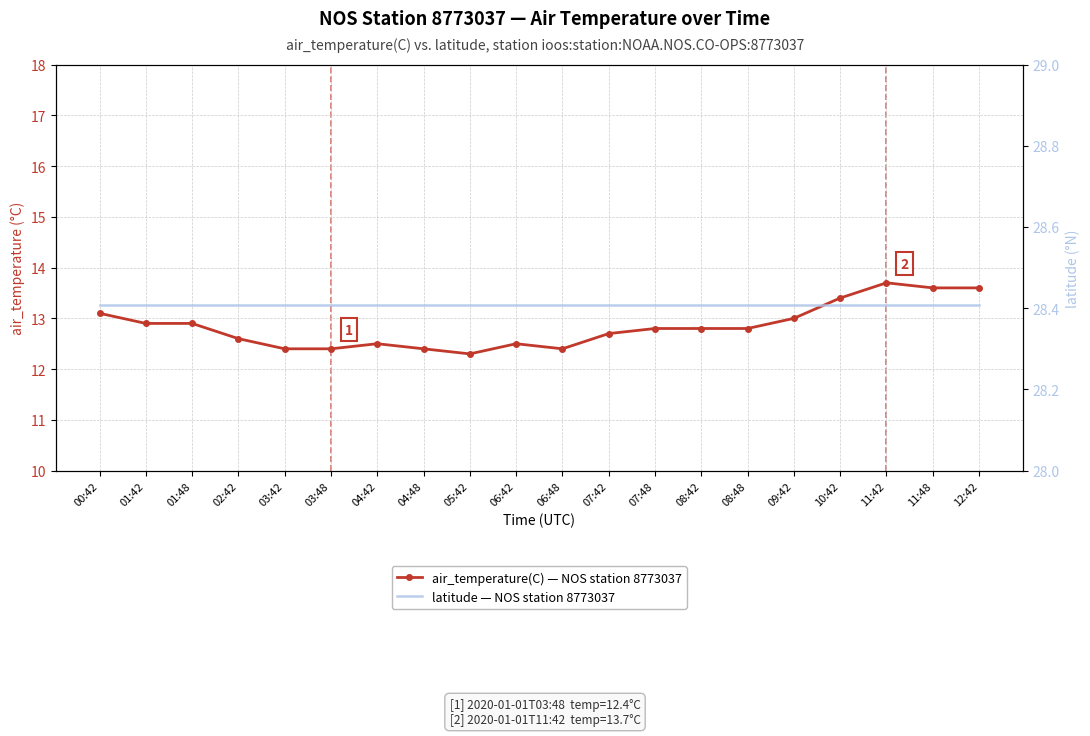

What is the value of the air_temperature(C) — NOS station 8773037 point at the 15th from the left?

12.8